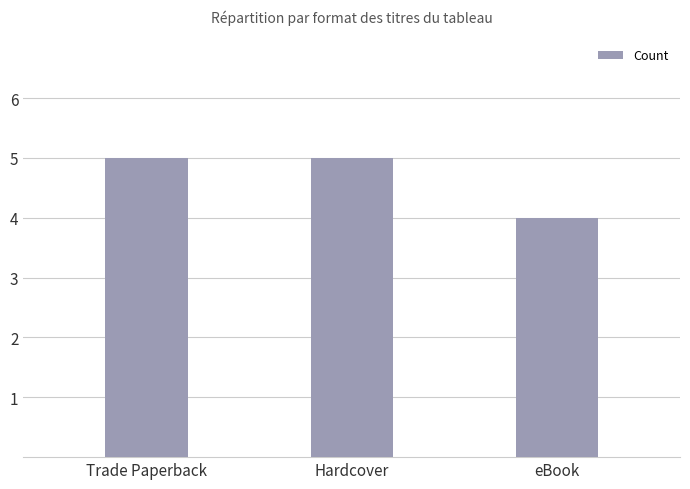

What is the difference between the second highest and minimum values?

1